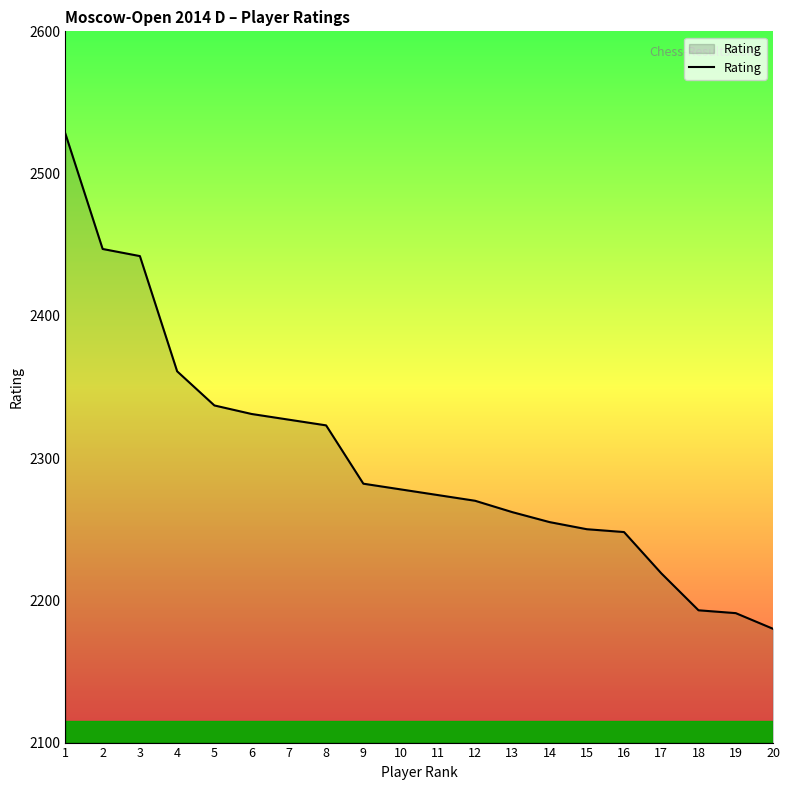

True or false: the data shows 3980 at 3.

False